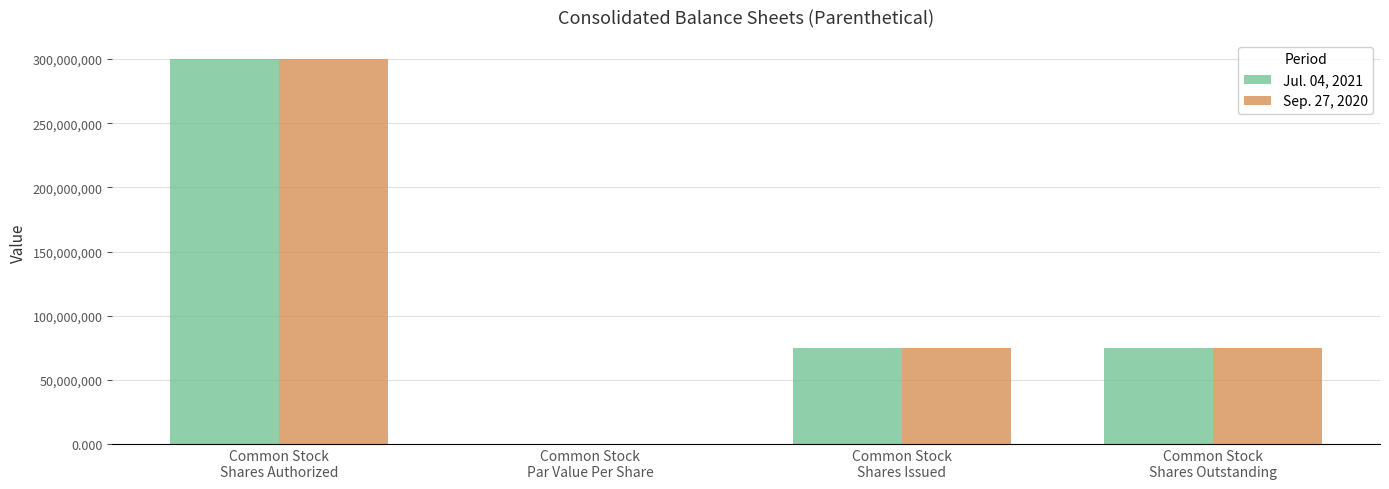

What is the maximum value for Sep. 27, 2020?

300000000.0